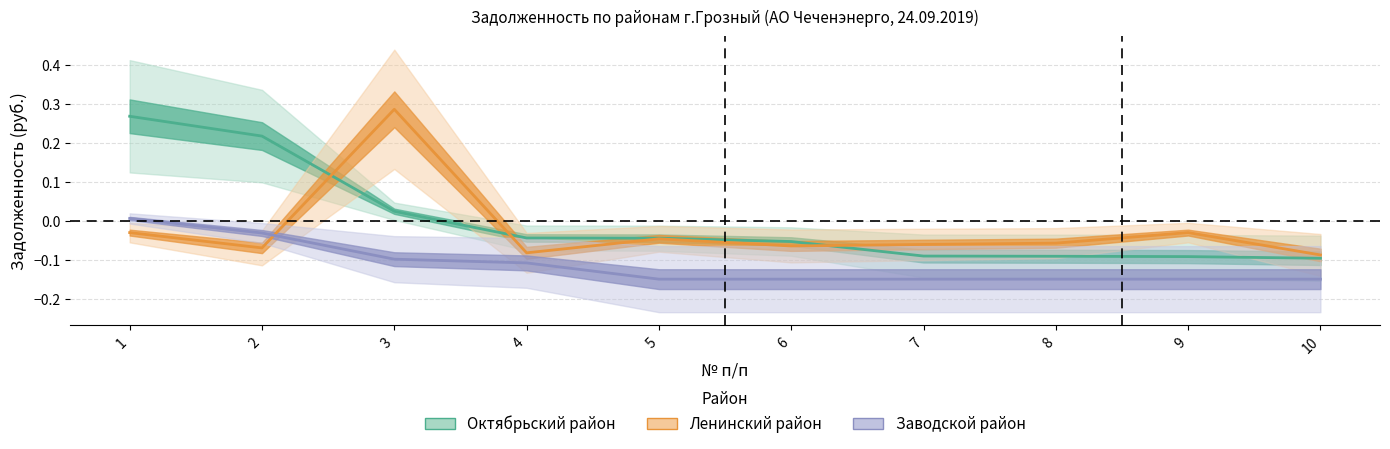

At which label is Октябрьский район closest to 0?

3